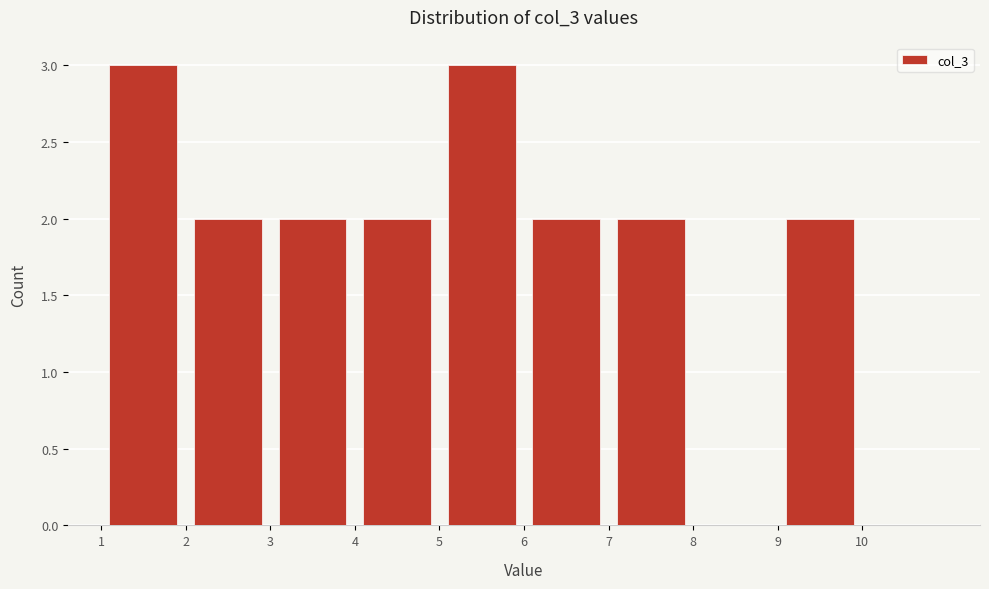

How tall is the bar that spans 3 to 4 on the x-axis? The values are not printed on the chart, so give them approximately, as read against the axis.

2